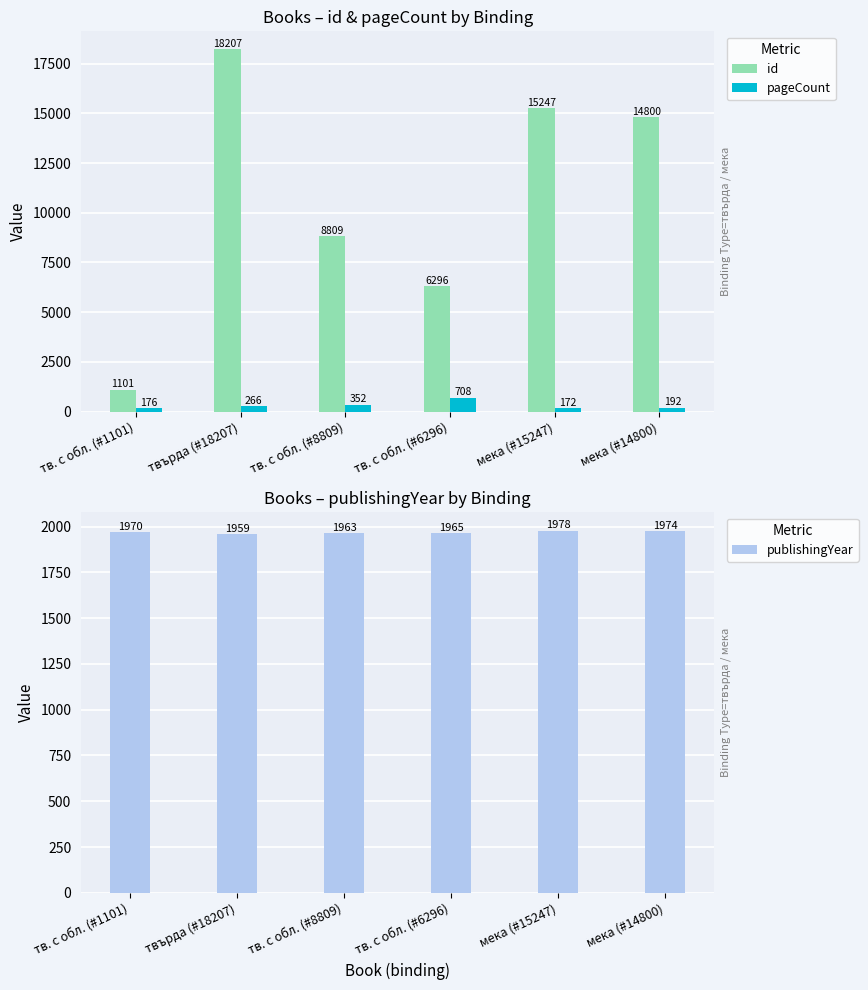

Reading left to right, extract all data points from this chart.

id: тв. с обл. (#1101)=1101	твърда (#18207)=18207	тв. с обл. (#8809)=8809	тв. с обл. (#6296)=6296	мека (#15247)=15247	мека (#14800)=14800
pageCount: тв. с обл. (#1101)=176	твърда (#18207)=266	тв. с обл. (#8809)=352	тв. с обл. (#6296)=708	мека (#15247)=172	мека (#14800)=192
publishingYear: тв. с обл. (#1101)=1970	твърда (#18207)=1959	тв. с обл. (#8809)=1963	тв. с обл. (#6296)=1965	мека (#15247)=1978	мека (#14800)=1974